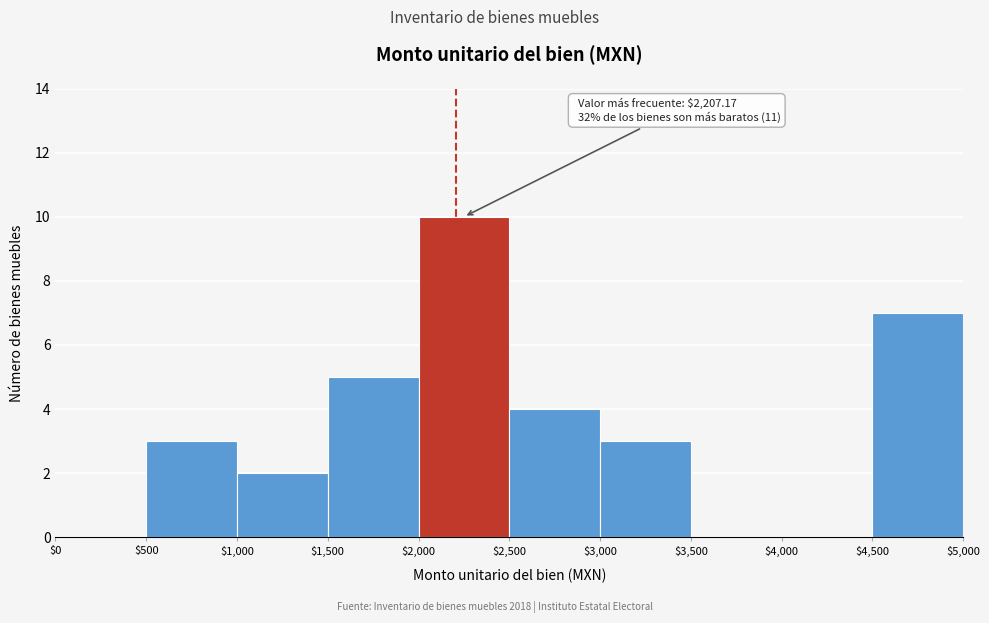

Over which range of the x-axis is the bar tallest?

$2,000 to $2,500